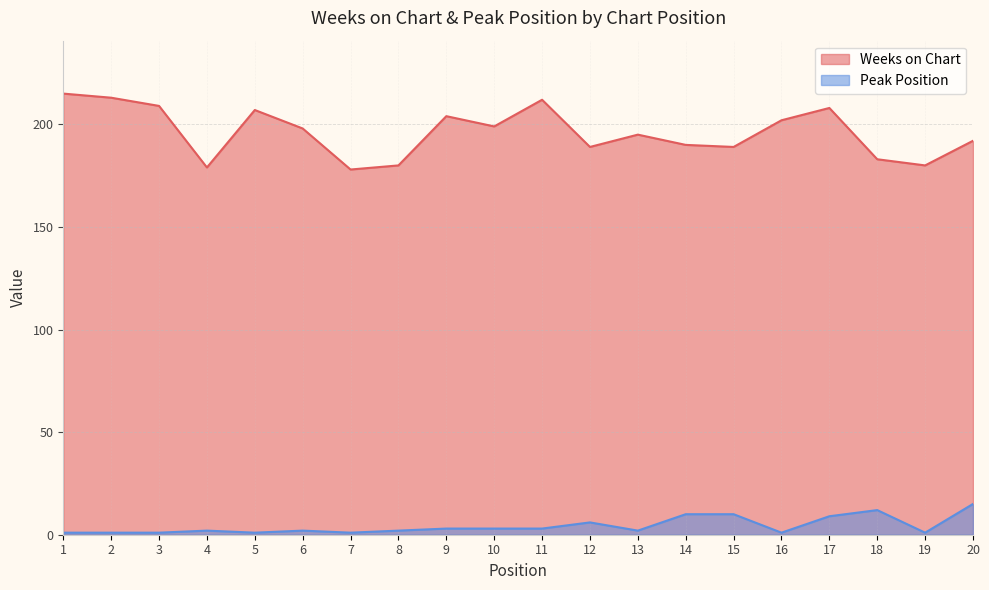

At which label does Peak Position reach its minimum?

1